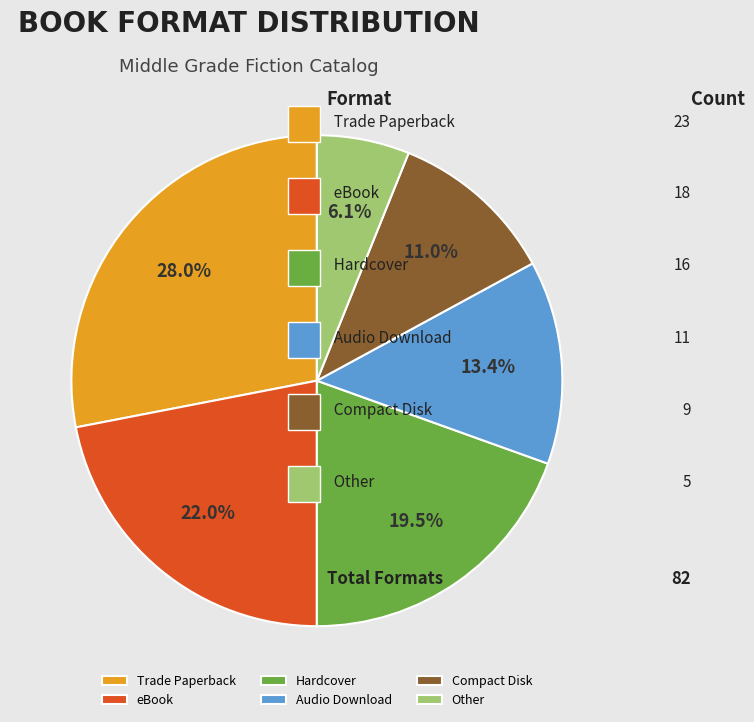

Does any single category account for the majority?

No